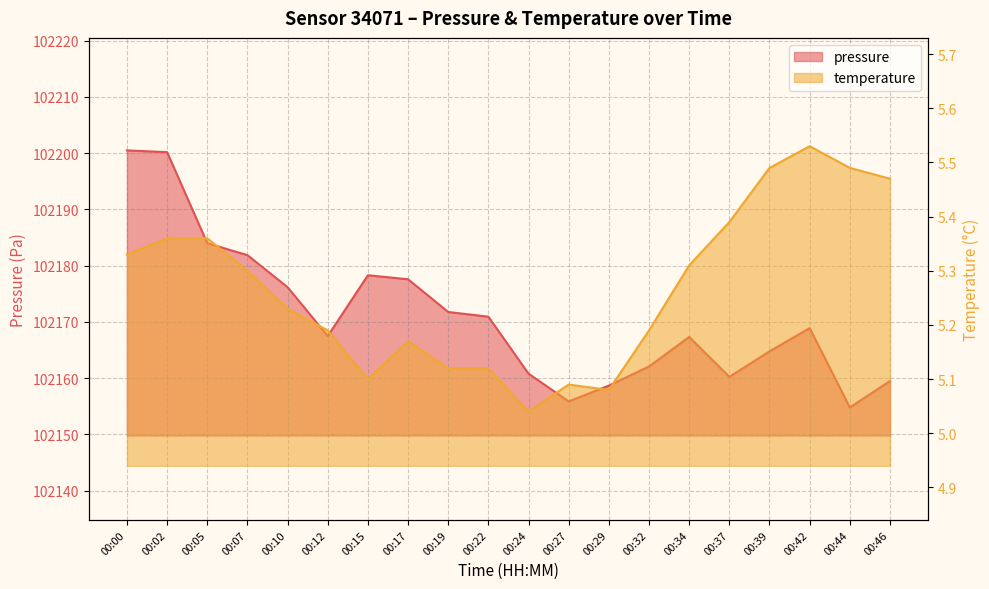

Is it true that pressure equals 167416.6 at 00:39?

False